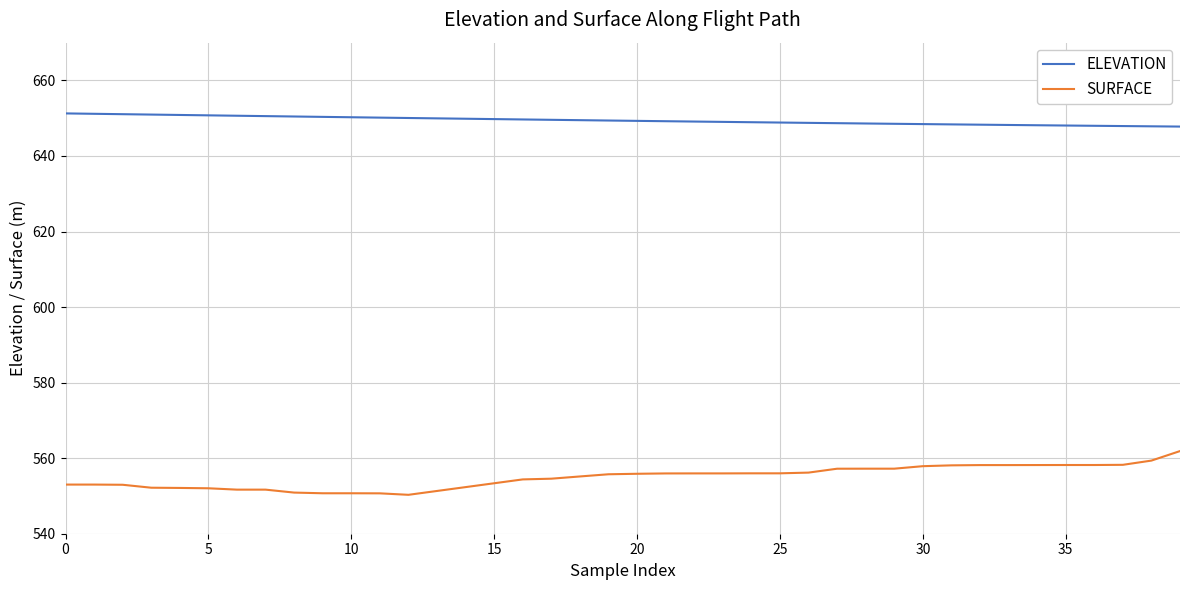

Rank the series by their average value, from lowest to highest.

SURFACE, ELEVATION